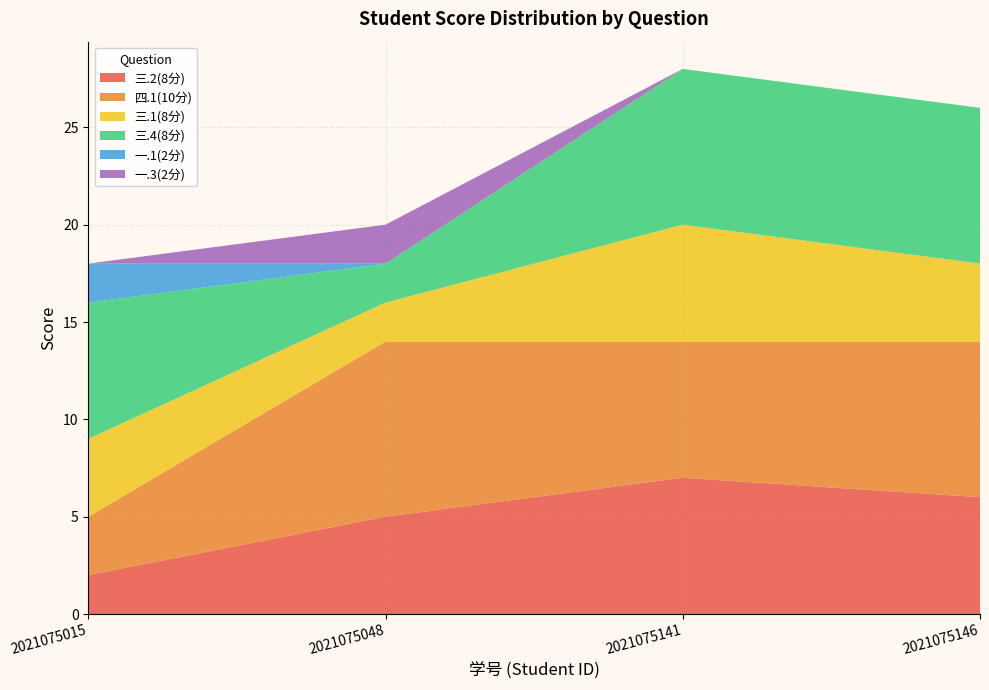

Reading right to left, what are all the values shown in this chart?

三.2(8分): 2021075146=6	2021075141=7	2021075048=5	2021075015=2
四.1(10分): 2021075146=8	2021075141=7	2021075048=9	2021075015=3
三.1(8分): 2021075146=4	2021075141=6	2021075048=2	2021075015=4
三.4(8分): 2021075146=8	2021075141=8	2021075048=2	2021075015=7
一.1(2分): 2021075146=0	2021075141=0	2021075048=0	2021075015=2
一.3(2分): 2021075146=0	2021075141=0	2021075048=2	2021075015=0